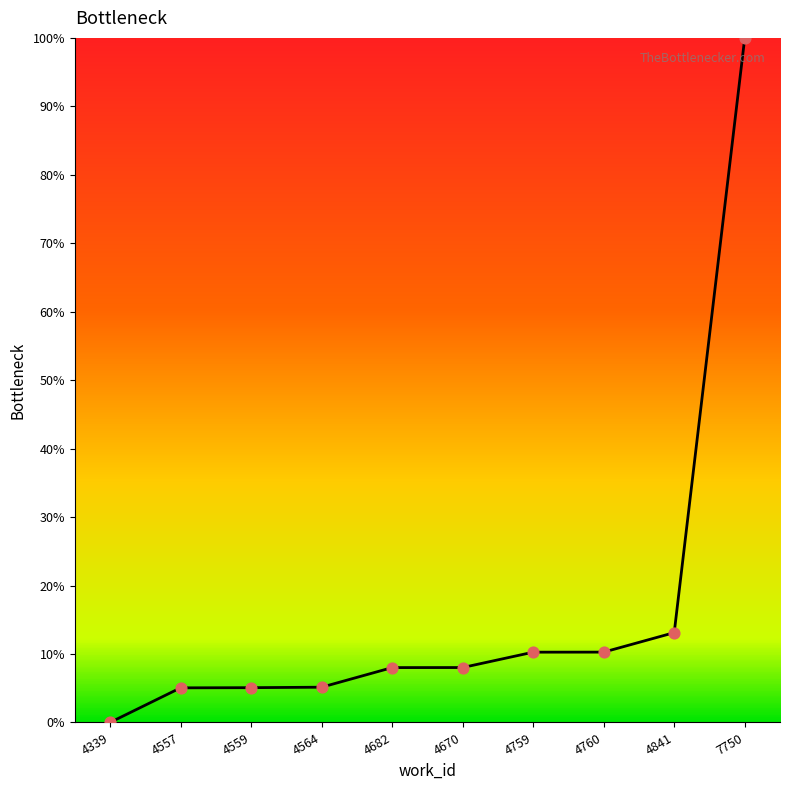

What is the change in value from 4557 to 4841?

+8.1